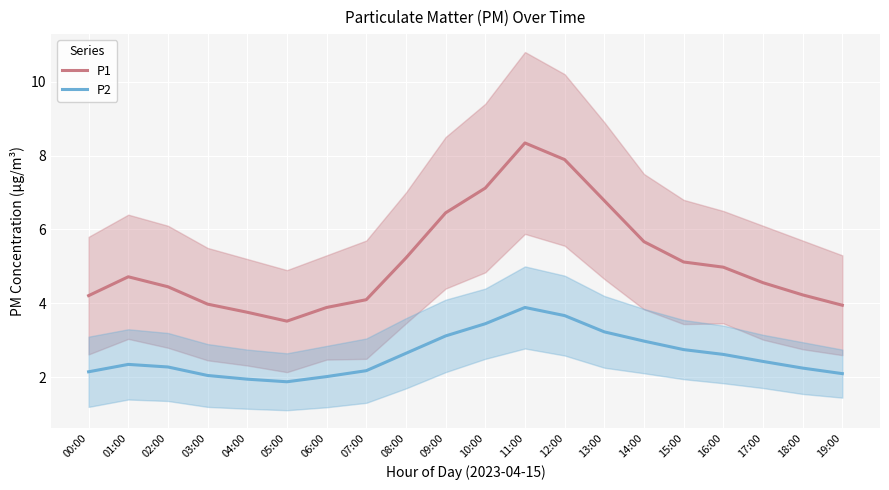

How many interior local peaks does the P1 series have?

2